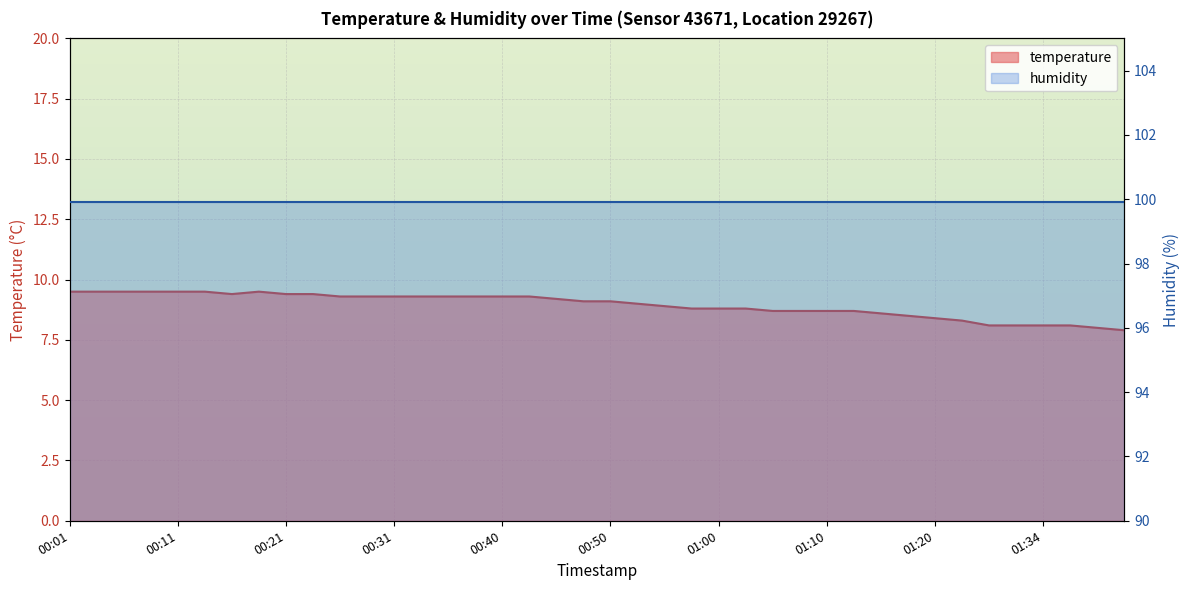

Reading right to left, extract all data points from this chart.

7.9	8.0	8.1	8.1	8.1	8.1	8.3	8.4	8.5	8.6	8.7	8.7	8.7	8.7	8.8	8.8	8.8	8.9	9.0	9.1	9.1	9.2	9.3	9.3	9.3	9.3	9.3	9.3	9.3	9.3	9.4	9.4	9.5	9.4	9.5	9.5	9.5	9.5	9.5	9.5